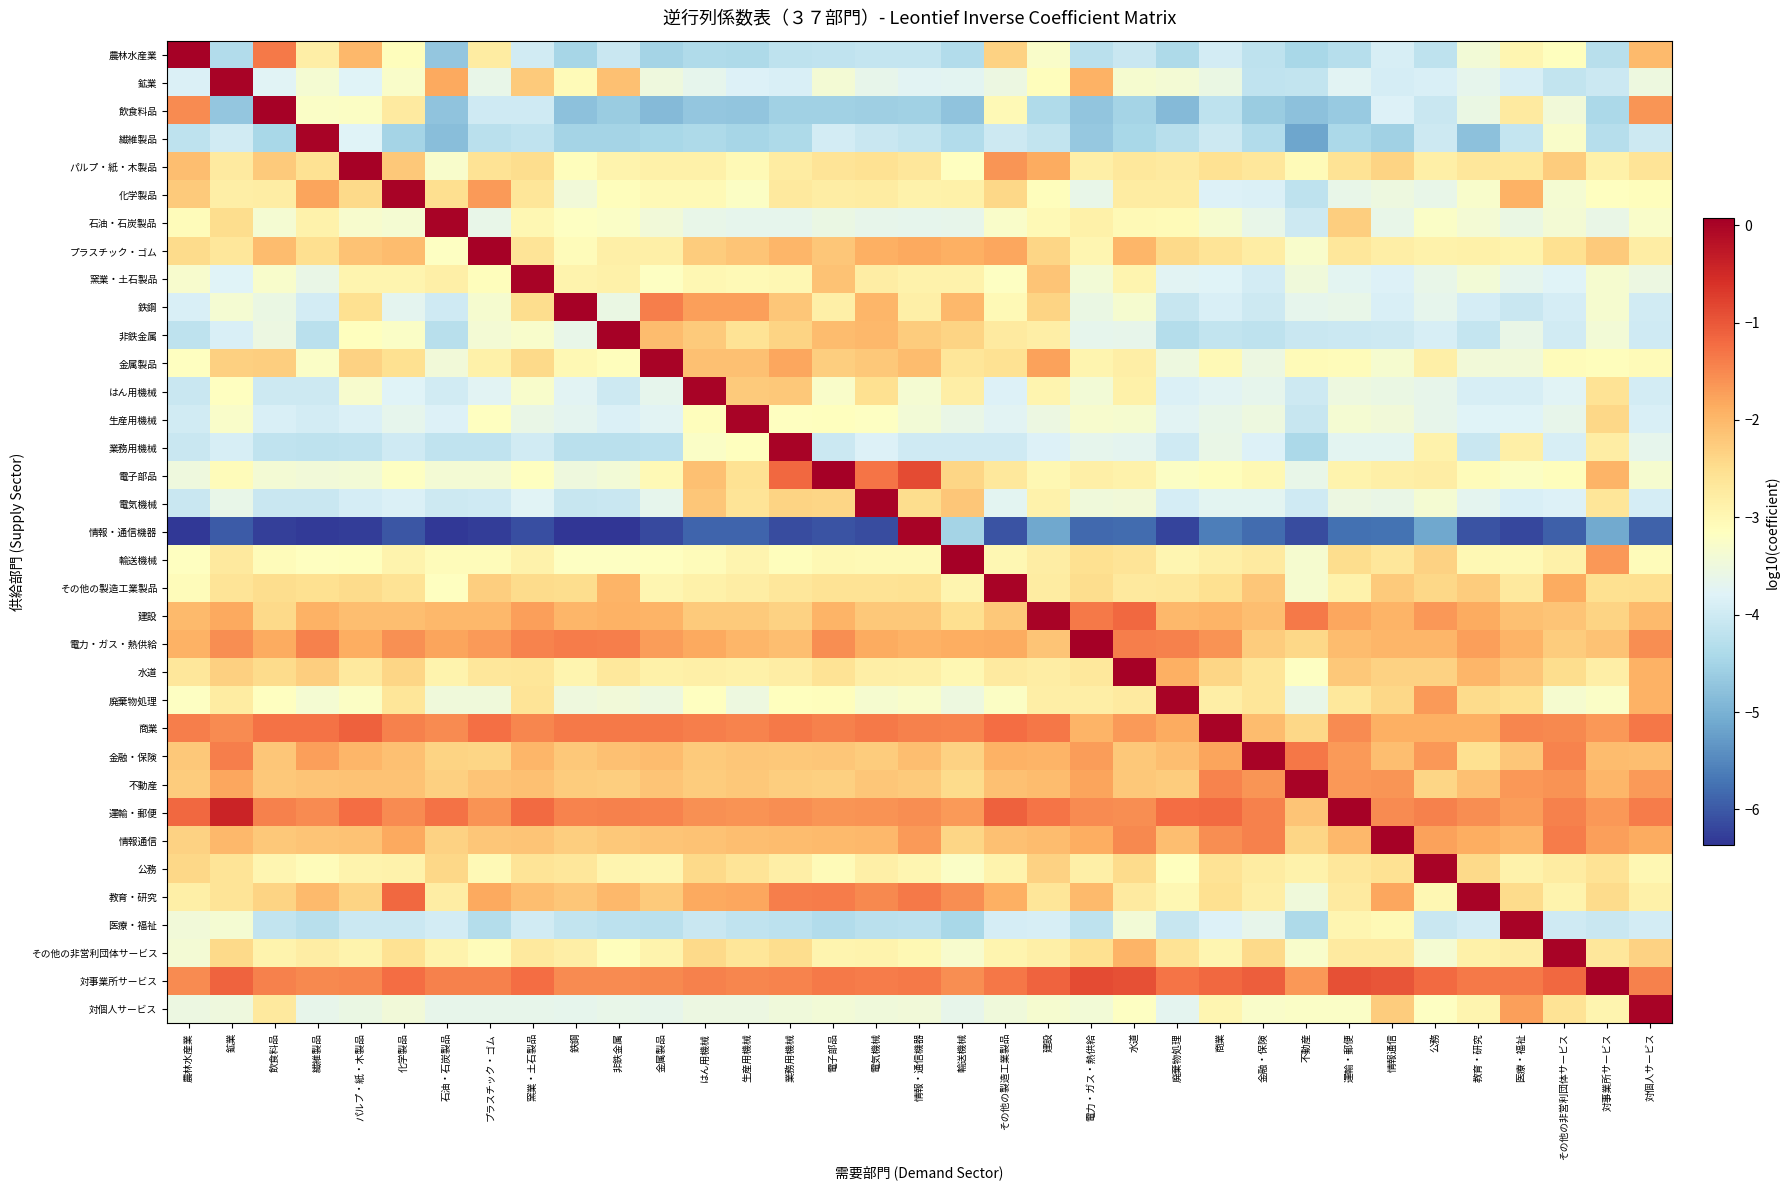

Reading right to left, list all the values displayed in this chart.

農林水産業: 対個人サービス=-2.0	対事業所サービス=-4.3	その他の非営利団体サービス=-3.1	医療・福祉=-3.0	教育・研究=-3.4	公務=-4.2	情報通信=-3.9	運輸・郵便=-4.3	不動産=-4.5	金融・保険=-4.2	商業=-3.9	廃棄物処理=-4.4	水道=-4.1	電力・ガス・熱供給=-4.3	建設=-3.3	その他の製造工業製品=-2.3	輸送機械=-4.3	情報・通信機器=-4.1	電気機械=-4.1	電子部品=-4.2	業務用機械=-4.2	生産用機械=-4.4	はん用機械=-4.4	金属製品=-4.5	非鉄金属=-4.1	鉄鋼=-4.5	窯業・土石製品=-4.0	プラスチック・ゴム=-2.8	石油・石炭製品=-4.7	化学製品=-3.1	パルプ・紙・木製品=-2.0	繊維製品=-2.8	飲食料品=-1.4	鉱業=-4.3	農林水産業=0.0
鉱業: 対個人サービス=-3.5	対事業所サービス=-4.0	その他の非営利団体サービス=-4.1	医療・福祉=-3.9	教育・研究=-3.7	公務=-3.9	情報通信=-3.9	運輸・郵便=-3.7	不動産=-4.1	金融・保険=-4.2	商業=-3.6	廃棄物処理=-3.4	水道=-3.3	電力・ガス・熱供給=-1.9	建設=-3.1	その他の製造工業製品=-3.5	輸送機械=-3.7	情報・通信機器=-3.7	電気機械=-3.6	電子部品=-3.4	業務用機械=-3.9	生産用機械=-3.8	はん用機械=-3.7	金属製品=-3.5	非鉄金属=-2.1	鉄鋼=-3.1	窯業・土石製品=-2.2	プラスチック・ゴム=-3.6	石油・石炭製品=-1.8	化学製品=-3.3	パルプ・紙・木製品=-3.8	繊維製品=-3.4	飲食料品=-3.8	鉱業=0.0	農林水産業=-3.8
飲食料品: 対個人サービス=-1.6	対事業所サービス=-4.4	その他の非営利団体サービス=-3.4	医療・福祉=-2.7	教育・研究=-3.6	公務=-4.1	情報通信=-3.8	運輸・郵便=-4.6	不動産=-4.8	金融・保険=-4.6	商業=-4.2	廃棄物処理=-4.9	水道=-4.5	電力・ガス・熱供給=-4.7	建設=-4.4	その他の製造工業製品=-3.0	輸送機械=-4.7	情報・通信機器=-4.6	電気機械=-4.6	電子部品=-4.5	業務用機械=-4.5	生産用機械=-4.7	はん用機械=-4.7	金属製品=-4.9	非鉄金属=-4.6	鉄鋼=-4.8	窯業・土石製品=-4.0	プラスチック・ゴム=-4.0	石油・石炭製品=-4.7	化学製品=-2.7	パルプ・紙・木製品=-3.2	繊維製品=-3.2	飲食料品=0.0	鉱業=-4.7	農林水産業=-1.5
繊維製品: 対個人サービス=-4.0	対事業所サービス=-4.3	その他の非営利団体サービス=-3.3	医療・福祉=-4.1	教育・研究=-4.8	公務=-4.0	情報通信=-4.5	運輸・郵便=-4.4	不動産=-5.2	金融・保険=-4.4	商業=-4.0	廃棄物処理=-4.3	水道=-4.4	電力・ガス・熱供給=-4.7	建設=-4.1	その他の製造工業製品=-4.0	輸送機械=-4.3	情報・通信機器=-4.1	電気機械=-4.1	電子部品=-4.0	業務用機械=-4.4	生産用機械=-4.5	はん用機械=-4.4	金属製品=-4.5	非鉄金属=-4.5	鉄鋼=-4.5	窯業・土石製品=-4.2	プラスチック・ゴム=-4.2	石油・石炭製品=-4.8	化学製品=-4.5	パルプ・紙・木製品=-3.8	繊維製品=0.0	飲食料品=-4.5	鉱業=-4.0	農林水産業=-4.2
パルプ・紙・木製品: 対個人サービス=-2.6	対事業所サービス=-2.8	その他の非営利団体サービス=-2.2	医療・福祉=-2.7	教育・研究=-2.6	公務=-2.8	情報通信=-2.4	運輸・郵便=-2.6	不動産=-3.1	金融・保険=-2.7	商業=-2.5	廃棄物処理=-2.7	水道=-2.7	電力・ガス・熱供給=-2.8	建設=-1.9	その他の製造工業製品=-1.6	輸送機械=-3.2	情報・通信機器=-2.6	電気機械=-2.5	電子部品=-2.6	業務用機械=-2.8	生産用機械=-3.0	はん用機械=-2.9	金属製品=-2.8	非鉄金属=-2.9	鉄鋼=-3.1	窯業・土石製品=-2.5	プラスチック・ゴム=-2.6	石油・石炭製品=-3.3	化学製品=-2.2	パルプ・紙・木製品=0.0	繊維製品=-2.6	飲食料品=-2.2	鉱業=-2.7	農林水産業=-2.1
化学製品: 対個人サービス=-3.1	対事業所サービス=-3.2	その他の非営利団体サービス=-3.4	医療・福祉=-1.9	教育・研究=-3.3	公務=-3.6	情報通信=-3.5	運輸・郵便=-3.6	不動産=-4.2	金融・保険=-3.8	商業=-3.8	廃棄物処理=-2.8	水道=-2.8	電力・ガス・熱供給=-3.6	建設=-3.1	その他の製造工業製品=-2.4	輸送機械=-2.9	情報・通信機器=-2.9	電気機械=-2.7	電子部品=-2.8	業務用機械=-2.7	生産用機械=-3.2	はん用機械=-3.0	金属製品=-3.0	非鉄金属=-3.1	鉄鋼=-3.4	窯業・土石製品=-2.6	プラスチック・ゴム=-1.7	石油・石炭製品=-2.5	化学製品=0.0	パルプ・紙・木製品=-2.4	繊維製品=-1.8	飲食料品=-2.8	鉱業=-2.8	農林水産業=-2.2
石油・石炭製品: 対個人サービス=-3.3	対事業所サービス=-3.6	その他の非営利団体サービス=-3.4	医療・福祉=-3.6	教育・研究=-3.4	公務=-3.2	情報通信=-3.6	運輸・郵便=-2.3	不動産=-4.0	金融・保険=-3.6	商業=-3.3	廃棄物処理=-3.1	水道=-3.0	電力・ガス・熱供給=-2.9	建設=-3.0	その他の製造工業製品=-3.3	輸送機械=-3.6	情報・通信機器=-3.7	電気機械=-3.6	電子部品=-3.6	業務用機械=-3.7	生産用機械=-3.7	はん用機械=-3.6	金属製品=-3.4	非鉄金属=-3.2	鉄鋼=-3.2	窯業・土石製品=-3.0	プラスチック・ゴム=-3.6	石油・石炭製品=0.0	化学製品=-3.4	パルプ・紙・木製品=-3.3	繊維製品=-2.9	飲食料品=-3.4	鉱業=-2.5	農林水産業=-3.1
プラスチック・ゴム: 対個人サービス=-2.8	対事業所サービス=-2.2	その他の非営利団体サービス=-2.5	医療・福祉=-2.9	教育・研究=-2.9	公務=-2.9	情報通信=-2.8	運輸・郵便=-2.7	不動産=-3.3	金融・保険=-2.8	商業=-2.6	廃棄物処理=-2.4	水道=-2.0	電力・ガス・熱供給=-3.0	建設=-2.4	その他の製造工業製品=-1.8	輸送機械=-1.9	情報・通信機器=-1.8	電気機械=-1.9	電子部品=-2.2	業務用機械=-2.0	生産用機械=-2.2	はん用機械=-2.2	金属製品=-2.8	非鉄金属=-2.8	鉄鋼=-3.1	窯業・土石製品=-2.6	プラスチック・ゴム=0.0	石油・石炭製品=-3.2	化学製品=-2.1	パルプ・紙・木製品=-2.1	繊維製品=-2.5	飲食料品=-2.0	鉱業=-2.6	農林水産業=-2.5
窯業・土石製品: 対個人サービス=-3.5	対事業所サービス=-3.3	その他の非営利団体サービス=-3.8	医療・福祉=-3.7	教育・研究=-3.4	公務=-3.6	情報通信=-3.8	運輸・郵便=-3.7	不動産=-3.5	金融・保険=-3.9	商業=-3.8	廃棄物処理=-3.7	水道=-2.9	電力・ガス・熱供給=-3.4	建設=-2.1	その他の製造工業製品=-3.2	輸送機械=-2.9	情報・通信機器=-2.9	電気機械=-2.8	電子部品=-2.1	業務用機械=-3.0	生産用機械=-3.0	はん用機械=-3.0	金属製品=-3.2	非鉄金属=-2.9	鉄鋼=-2.9	窯業・土石製品=0.0	プラスチック・ゴム=-3.1	石油・石炭製品=-2.8	化学製品=-2.9	パルプ・紙・木製品=-2.9	繊維製品=-3.6	飲食料品=-3.3	鉱業=-3.8	農林水産業=-3.3
鉄鋼: 対個人サービス=-4.0	対事業所サービス=-3.3	その他の非営利団体サービス=-3.9	医療・福祉=-4.1	教育・研究=-3.9	公務=-3.7	情報通信=-3.9	運輸・郵便=-3.6	不動産=-3.7	金融・保険=-4.0	商業=-3.9	廃棄物処理=-4.1	水道=-3.3	電力・ガス・熱供給=-3.6	建設=-2.4	その他の製造工業製品=-3.0	輸送機械=-2.0	情報・通信機器=-2.8	電気機械=-2.0	電子部品=-2.8	業務用機械=-2.2	生産用機械=-1.7	はん用機械=-1.7	金属製品=-1.4	非鉄金属=-3.6	鉄鋼=0.0	窯業・土石製品=-2.5	プラスチック・ゴム=-3.3	石油・石炭製品=-4.0	化学製品=-3.7	パルプ・紙・木製品=-2.5	繊維製品=-4.0	飲食料品=-3.6	鉱業=-3.4	農林水産業=-3.9
非鉄金属: 対個人サービス=-4.0	対事業所サービス=-3.4	その他の非営利団体サービス=-4.0	医療・福祉=-3.6	教育・研究=-4.1	公務=-3.9	情報通信=-4.0	運輸・郵便=-4.1	不動産=-4.1	金融・保険=-4.2	商業=-4.1	廃棄物処理=-4.3	水道=-3.6	電力・ガス・熱供給=-3.7	建設=-2.8	その他の製造工業製品=-2.7	輸送機械=-2.4	情報・通信機器=-2.3	電気機械=-2.0	電子部品=-2.1	業務用機械=-2.4	生産用機械=-2.6	はん用機械=-2.2	金属製品=-2.0	非鉄金属=0.0	鉄鋼=-3.6	窯業・土石製品=-3.3	プラスチック・ゴム=-3.4	石油・石炭製品=-4.3	化学製品=-3.2	パルプ・紙・木製品=-3.1	繊維製品=-4.2	飲食料品=-3.5	鉱業=-3.9	農林水産業=-4.2
金属製品: 対個人サービス=-3.1	対事業所サービス=-3.1	その他の非営利団体サービス=-3.1	医療・福祉=-3.4	教育・研究=-3.4	公務=-2.8	情報通信=-3.3	運輸・郵便=-3.1	不動産=-3.1	金融・保険=-3.5	商業=-3.0	廃棄物処理=-3.5	水道=-2.8	電力・ガス・熱供給=-2.9	建設=-1.8	その他の製造工業製品=-2.6	輸送機械=-2.6	情報・通信機器=-2.1	電気機械=-2.2	電子部品=-2.3	業務用機械=-1.8	生産用機械=-2.1	はん用機械=-2.1	金属製品=0.0	非鉄金属=-3.1	鉄鋼=-3.0	窯業・土石製品=-2.4	プラスチック・ゴム=-2.9	石油・石炭製品=-3.4	化学製品=-2.5	パルプ・紙・木製品=-2.3	繊維製品=-3.2	飲食料品=-2.3	鉱業=-2.3	農林水産業=-3.2
はん用機械: 対個人サービス=-3.9	対事業所サービス=-2.6	その他の非営利団体サービス=-3.8	医療・福祉=-3.9	教育・研究=-3.9	公務=-3.6	情報通信=-3.6	運輸・郵便=-3.5	不動産=-4.0	金融・保険=-3.7	商業=-3.7	廃棄物処理=-3.8	水道=-2.9	電力・ガス・熱供給=-3.4	建設=-2.9	その他の製造工業製品=-3.8	輸送機械=-2.8	情報・通信機器=-3.4	電気機械=-2.5	電子部品=-3.3	業務用機械=-2.2	生産用機械=-2.2	はん用機械=0.0	金属製品=-3.7	非鉄金属=-4.0	鉄鋼=-3.7	窯業・土石製品=-3.3	プラスチック・ゴム=-3.7	石油・石炭製品=-4.0	化学製品=-3.8	パルプ・紙・木製品=-3.3	繊維製品=-4.0	飲食料品=-4.0	鉱業=-3.2	農林水産業=-4.1
生産用機械: 対個人サービス=-3.9	対事業所サービス=-2.4	その他の非営利団体サービス=-3.6	医療・福祉=-3.8	教育・研究=-3.8	公務=-3.6	情報通信=-3.4	運輸・郵便=-3.4	不動産=-4.1	金融・保険=-3.5	商業=-3.6	廃棄物処理=-3.7	水道=-3.3	電力・ガス・熱供給=-3.3	建設=-3.5	その他の製造工業製品=-3.7	輸送機械=-3.6	情報・通信機器=-3.4	電気機械=-3.2	電子部品=-3.1	業務用機械=-3.2	生産用機械=0.0	はん用機械=-3.1	金属製品=-3.7	非鉄金属=-3.8	鉄鋼=-3.7	窯業・土石製品=-3.6	プラスチック・ゴム=-3.2	石油・石炭製品=-3.8	化学製品=-3.7	パルプ・紙・木製品=-3.8	繊維製品=-3.9	飲食料品=-3.9	鉱業=-3.3	農林水産業=-4.0
業務用機械: 対個人サービス=-3.7	対事業所サービス=-2.8	その他の非営利団体サービス=-3.9	医療・福祉=-2.8	教育・研究=-4.1	公務=-2.9	情報通信=-3.7	運輸・郵便=-3.7	不動産=-4.4	金融・保険=-3.8	商業=-3.6	廃棄物処理=-4.0	水道=-3.7	電力・ガス・熱供給=-3.7	建設=-3.8	その他の製造工業製品=-4.0	輸送機械=-4.0	情報・通信機器=-4.0	電気機械=-3.8	電子部品=-4.1	業務用機械=0.0	生産用機械=-3.1	はん用機械=-3.2	金属製品=-4.2	非鉄金属=-4.2	鉄鋼=-4.3	窯業・土石製品=-4.0	プラスチック・ゴム=-4.2	石油・石炭製品=-4.2	化学製品=-4.0	パルプ・紙・木製品=-4.2	繊維製品=-4.2	飲食料品=-4.2	鉱業=-3.9	農林水産業=-4.1
電子部品: 対個人サービス=-3.3	対事業所サービス=-2.0	その他の非営利団体サービス=-3.1	医療・福祉=-3.2	教育・研究=-3.1	公務=-2.8	情報通信=-2.8	運輸・郵便=-2.9	不動産=-3.6	金融・保険=-3.0	商業=-3.1	廃棄物処理=-3.2	水道=-2.9	電力・ガス・熱供給=-2.8	建設=-3.0	その他の製造工業製品=-2.7	輸送機械=-2.4	情報・通信機器=-0.9	電気機械=-1.3	電子部品=0.1	業務用機械=-1.2	生産用機械=-2.6	はん用機械=-2.1	金属製品=-3.0	非鉄金属=-3.4	鉄鋼=-3.5	窯業・土石製品=-3.2	プラスチック・ゴム=-3.4	石油・石炭製品=-3.4	化学製品=-3.2	パルプ・紙・木製品=-3.4	繊維製品=-3.4	飲食料品=-3.4	鉱業=-3.1	農林水産業=-3.5
電気機械: 対個人サービス=-3.9	対事業所サービス=-2.6	その他の非営利団体サービス=-3.8	医療・福祉=-3.9	教育・研究=-3.7	公務=-3.4	情報通信=-3.6	運輸・郵便=-3.5	不動産=-4.0	金融・保険=-3.7	商業=-3.7	廃棄物処理=-3.9	水道=-3.4	電力・ガス・熱供給=-3.5	建設=-2.9	その他の製造工業製品=-3.7	輸送機械=-2.2	情報・通信機器=-2.5	電気機械=0.0	電子部品=-2.4	業務用機械=-2.4	生産用機械=-2.6	はん用機械=-2.2	金属製品=-3.7	非鉄金属=-4.1	鉄鋼=-4.1	窯業・土石製品=-3.8	プラスチック・ゴム=-4.0	石油・石炭製品=-4.0	化学製品=-3.8	パルプ・紙・木製品=-3.9	繊維製品=-4.1	飲食料品=-4.1	鉱業=-3.6	農林水産業=-4.1
情報・通信機器: 対個人サービス=-5.9	対事業所サービス=-5.1	その他の非営利団体サービス=-5.9	医療・福祉=-6.2	教育・研究=-6.1	公務=-5.1	情報通信=-5.7	運輸・郵便=-5.7	不動産=-6.1	金融・保険=-5.8	商業=-5.6	廃棄物処理=-6.2	水道=-5.8	電力・ガス・熱供給=-5.8	建設=-5.1	その他の製造工業製品=-6.1	輸送機械=-4.5	情報・通信機器=0.0	電気機械=-6.1	電子部品=-6.0	業務用機械=-6.1	生産用機械=-5.9	はん用機械=-5.9	金属製品=-6.2	非鉄金属=-6.4	鉄鋼=-6.4	窯業・土石製品=-6.1	プラスチック・ゴム=-6.3	石油・石炭製品=-6.3	化学製品=-6.0	パルプ・紙・木製品=-6.3	繊維製品=-6.3	飲食料品=-6.3	鉱業=-6.0	農林水産業=-6.3
輸送機械: 対個人サービス=-3.1	対事業所サービス=-1.6	その他の非営利団体サービス=-2.9	医療・福祉=-3.0	教育・研究=-3.0	公務=-2.3	情報通信=-2.7	運輸・郵便=-2.5	不動産=-3.3	金融・保険=-2.7	商業=-2.8	廃棄物処理=-3.0	水道=-2.6	電力・ガス・熱供給=-2.5	建設=-2.8	その他の製造工業製品=-3.0	輸送機械=0.1	情報・通信機器=-3.0	電気機械=-3.0	電子部品=-3.0	業務用機械=-3.1	生産用機械=-2.9	はん用機械=-3.1	金属製品=-3.2	非鉄金属=-3.2	鉄鋼=-3.2	窯業・土石製品=-2.9	プラスチック・ゴム=-3.1	石油・石炭製品=-3.1	化学製品=-2.9	パルプ・紙・木製品=-3.1	繊維製品=-3.2	飲食料品=-3.1	鉱業=-2.7	農林水産業=-3.2
その他の製造工業製品: 対個人サービス=-2.5	対事業所サービス=-2.5	その他の非営利団体サービス=-1.9	医療・福祉=-2.7	教育・研究=-2.3	公務=-2.4	情報通信=-2.2	運輸・郵便=-2.9	不動産=-3.3	金融・保険=-2.2	商業=-2.5	廃棄物処理=-2.7	水道=-2.7	電力・ガス・熱供給=-2.5	建設=-2.8	その他の製造工業製品=0.0	輸送機械=-2.9	情報・通信機器=-2.6	電気機械=-2.6	電子部品=-2.6	業務用機械=-2.7	生産用機械=-2.8	はん用機械=-2.9	金属製品=-3.0	非鉄金属=-2.0	鉄鋼=-2.5	窯業・土石製品=-2.4	プラスチック・ゴム=-2.3	石油・石炭製品=-3.2	化学製品=-2.6	パルプ・紙・木製品=-2.5	繊維製品=-2.5	飲食料品=-2.5	鉱業=-2.6	農林水産業=-3.1
建設: 対個人サービス=-2.0	対事業所サービス=-2.3	その他の非営利団体サービス=-2.2	医療・福祉=-2.1	教育・研究=-1.9	公務=-1.6	情報通信=-1.9	運輸・郵便=-1.8	不動産=-1.4	金融・保険=-2.1	商業=-2.0	廃棄物処理=-2.0	水道=-1.2	電力・ガス・熱供給=-1.4	建設=0.0	その他の製造工業製品=-2.2	輸送機械=-2.5	情報・通信機器=-2.2	電気機械=-2.2	電子部品=-2.0	業務用機械=-2.3	生産用機械=-2.2	はん用機械=-2.2	金属製品=-2.0	非鉄金属=-1.9	鉄鋼=-2.0	窯業・土石製品=-1.7	プラスチック・ゴム=-2.0	石油・石炭製品=-2.0	化学製品=-2.1	パルプ・紙・木製品=-2.1	繊維製品=-1.9	飲食料品=-2.4	鉱業=-1.8	農林水産業=-2.0
電力・ガス・熱供給: 対個人サービス=-1.5	対事業所サービス=-2.1	その他の非営利団体サービス=-2.3	医療・福祉=-1.9	教育・研究=-1.7	公務=-2.0	情報通信=-2.0	運輸・郵便=-2.0	不動産=-2.4	金融・保険=-2.3	商業=-1.6	廃棄物処理=-1.4	水道=-1.4	電力・ガス・熱供給=0.1	建設=-2.2	その他の製造工業製品=-1.9	輸送機械=-1.9	情報・通信機器=-1.9	電気機械=-1.9	電子部品=-1.6	業務用機械=-2.1	生産用機械=-2.0	はん用機械=-1.8	金属製品=-1.7	非鉄金属=-1.4	鉄鋼=-1.4	窯業・土石製品=-1.4	プラスチック・ゴム=-1.7	石油・石炭製品=-1.8	化学製品=-1.6	パルプ・紙・木製品=-1.9	繊維製品=-1.4	飲食料品=-1.9	鉱業=-1.6	農林水産業=-1.9
水道: 対個人サービス=-1.9	対事業所サービス=-2.8	その他の非営利団体サービス=-2.5	医療・福祉=-2.2	教育・研究=-2.0	公務=-2.3	情報通信=-2.3	運輸・郵便=-2.2	不動産=-3.2	金融・保険=-2.6	商業=-2.4	廃棄物処理=-1.9	水道=0.0	電力・ガス・熱供給=-2.7	建設=-2.8	その他の製造工業製品=-2.7	輸送機械=-3.0	情報・通信機器=-2.8	電気機械=-2.8	電子部品=-2.6	業務用機械=-2.8	生産用機械=-2.9	はん用機械=-2.8	金属製品=-2.9	非鉄金属=-2.7	鉄鋼=-2.9	窯業・土石製品=-2.6	プラスチック・ゴム=-2.7	石油・石炭製品=-2.9	化学製品=-2.4	パルプ・紙・木製品=-2.7	繊維製品=-2.3	飲食料品=-2.5	鉱業=-2.3	農林水産業=-2.7
廃棄物処理: 対個人サービス=-1.9	対事業所サービス=-3.2	その他の非営利団体サービス=-3.3	医療・福祉=-2.5	教育・研究=-2.5	公務=-1.7	情報通信=-2.4	運輸・郵便=-2.7	不動産=-3.6	金融・保険=-2.6	商業=-2.8	廃棄物処理=0.0	水道=-2.7	電力・ガス・熱供給=-2.8	建設=-2.8	その他の製造工業製品=-3.2	輸送機械=-3.5	情報・通信機器=-3.3	電気機械=-3.4	電子部品=-3.1	業務用機械=-3.1	生産用機械=-3.5	はん用機械=-3.2	金属製品=-3.5	非鉄金属=-3.4	鉄鋼=-3.5	窯業・土石製品=-2.6	プラスチック・ゴム=-3.5	石油・石炭製品=-3.5	化学製品=-2.6	パルプ・紙・木製品=-3.2	繊維製品=-3.4	飲食料品=-3.2	鉱業=-2.8	農林水産業=-3.2
商業: 対個人サービス=-1.3	対事業所サービス=-1.7	その他の非営利団体サービス=-1.5	医療・福祉=-1.5	教育・研究=-1.9	公務=-1.9	情報通信=-1.9	運輸・郵便=-1.5	不動産=-2.4	金融・保険=-2.0	商業=0.0	廃棄物処理=-1.9	水道=-1.7	電力・ガス・熱供給=-2.0	建設=-1.3	その他の製造工業製品=-1.2	輸送機械=-1.4	情報・通信機器=-1.4	電気機械=-1.4	電子部品=-1.4	業務用機械=-1.4	生産用機械=-1.5	はん用機械=-1.4	金属製品=-1.3	非鉄金属=-1.3	鉄鋼=-1.4	窯業・土石製品=-1.5	プラスチック・ゴム=-1.3	石油・石炭製品=-1.5	化学製品=-1.4	パルプ・紙・木製品=-1.1	繊維製品=-1.3	飲食料品=-1.3	鉱業=-1.5	農林水産業=-1.4
金融・保険: 対個人サービス=-2.1	対事業所サービス=-2.1	その他の非営利団体サービス=-1.4	医療・福祉=-2.2	教育・研究=-2.5	公務=-1.7	情報通信=-2.1	運輸・郵便=-1.7	不動産=-1.3	金融・保険=0.0	商業=-1.8	廃棄物処理=-2.1	水道=-2.2	電力・ガス・熱供給=-1.7	建設=-2.0	その他の製造工業製品=-1.9	輸送機械=-2.3	情報・通信機器=-2.1	電気機械=-2.3	電子部品=-2.2	業務用機械=-2.2	生産用機械=-2.2	はん用機械=-2.2	金属製品=-2.1	非鉄金属=-2.1	鉄鋼=-2.2	窯業・土石製品=-2.0	プラスチック・ゴム=-2.4	石油・石炭製品=-2.4	化学製品=-2.1	パルプ・紙・木製品=-2.0	繊維製品=-1.7	飲食料品=-2.2	鉱業=-1.4	農林水産業=-2.2
不動産: 対個人サービス=-1.7	対事業所サービス=-2.0	その他の非営利団体サービス=-1.6	医療・福祉=-1.7	教育・研究=-2.1	公務=-2.4	情報通信=-1.6	運輸・郵便=-1.6	不動産=0.0	金融・保険=-1.6	商業=-1.5	廃棄物処理=-2.3	水道=-2.2	電力・ガス・熱供給=-1.8	建設=-2.1	その他の製造工業製品=-2.1	輸送機械=-2.5	情報・通信機器=-2.2	電気機械=-2.2	電子部品=-2.3	業務用機械=-2.3	生産用機械=-2.2	はん用機械=-2.3	金属製品=-2.2	非鉄金属=-2.3	鉄鋼=-2.3	窯業・土石製品=-2.1	プラスチック・ゴム=-2.1	石油・石炭製品=-2.3	化学製品=-2.1	パルプ・紙・木製品=-2.1	繊維製品=-2.1	飲食料品=-2.2	鉱業=-1.8	農林水産業=-2.3
運輸・郵便: 対個人サービス=-1.4	対事業所サービス=-1.7	その他の非営利団体サービス=-1.4	医療・福祉=-1.7	教育・研究=-1.5	公務=-1.4	情報通信=-1.5	運輸・郵便=0.0	不動産=-2.2	金融・保険=-1.4	商業=-1.2	廃棄物処理=-1.2	水道=-1.6	電力・ガス・熱供給=-1.5	建設=-1.3	その他の製造工業製品=-1.1	輸送機械=-1.7	情報・通信機器=-1.6	電気機械=-1.6	電子部品=-1.6	業務用機械=-1.5	生産用機械=-1.6	はん用機械=-1.6	金属製品=-1.5	非鉄金属=-1.4	鉄鋼=-1.5	窯業・土石製品=-1.2	プラスチック・ゴム=-1.6	石油・石炭製品=-1.3	化学製品=-1.5	パルプ・紙・木製品=-1.2	繊維製品=-1.5	飲食料品=-1.4	鉱業=-0.4	農林水産業=-1.2
情報通信: 対個人サービス=-1.8	対事業所サービス=-1.7	その他の非営利団体サービス=-1.4	医療・福祉=-2.0	教育・研究=-1.9	公務=-1.7	情報通信=0.0	運輸・郵便=-2.0	不動産=-2.4	金融・保険=-1.4	商業=-1.6	廃棄物処理=-2.1	水道=-1.5	電力・ガス・熱供給=-1.9	建設=-2.0	その他の製造工業製品=-2.1	輸送機械=-2.4	情報・通信機器=-1.7	電気機械=-2.0	電子部品=-2.0	業務用機械=-2.1	生産用機械=-2.1	はん用機械=-2.1	金属製品=-2.2	非鉄金属=-2.2	鉄鋼=-2.3	窯業・土石製品=-2.1	プラスチック・ゴム=-2.2	石油・石炭製品=-2.3	化学製品=-1.8	パルプ・紙・木製品=-2.1	繊維製品=-2.2	飲食料品=-2.2	鉱業=-2.0	農林水産業=-2.3
公務: 対個人サービス=-3.0	対事業所サービス=-2.6	その他の非営利団体サービス=-2.8	医療・福祉=-2.9	教育・研究=-2.4	公務=0.0	情報通信=-2.5	運輸・郵便=-2.7	不動産=-2.9	金融・保険=-2.8	商業=-2.6	廃棄物処理=-3.1	水道=-2.5	電力・ガス・熱供給=-2.8	建設=-2.3	その他の製造工業製品=-2.9	輸送機械=-3.2	情報・通信機器=-3.0	電気機械=-2.8	電子部品=-3.1	業務用機械=-2.8	生産用機械=-2.6	はん用機械=-2.4	金属製品=-3.0	非鉄金属=-2.9	鉄鋼=-2.7	窯業・土石製品=-2.6	プラスチック・ゴム=-3.0	石油・石炭製品=-2.4	化学製品=-2.9	パルプ・紙・木製品=-2.9	繊維製品=-3.1	飲食料品=-3.0	鉱業=-2.6	農林水産業=-2.4
教育・研究: 対個人サービス=-2.9	対事業所サービス=-2.5	その他の非営利団体サービス=-2.9	医療・福祉=-2.5	教育・研究=0.0	公務=-3.0	情報通信=-1.8	運輸・郵便=-2.7	不動産=-3.5	金融・保険=-2.8	商業=-2.5	廃棄物処理=-3.0	水道=-2.7	電力・ガス・熱供給=-2.0	建設=-2.6	その他の製造工業製品=-1.9	輸送機械=-1.6	情報・通信機器=-1.4	電気機械=-1.5	電子部品=-1.4	業務用機械=-1.4	生産用機械=-1.8	はん用機械=-1.8	金属製品=-2.2	非鉄金属=-2.0	鉄鋼=-2.2	窯業・土石製品=-2.1	プラスチック・ゴム=-1.8	石油・石炭製品=-2.8	化学製品=-1.2	パルプ・紙・木製品=-2.4	繊維製品=-2.0	飲食料品=-2.4	鉱業=-2.6	農林水産業=-2.8
医療・福祉: 対個人サービス=-3.9	対事業所サービス=-4.1	その他の非営利団体サービス=-4.0	医療・福祉=0.0	教育・研究=-3.9	公務=-4.1	情報通信=-3.0	運輸・郵便=-3.0	不動産=-4.4	金融・保険=-3.6	商業=-3.8	廃棄物処理=-4.1	水道=-3.4	電力・ガス・熱供給=-4.2	建設=-3.9	その他の製造工業製品=-3.9	輸送機械=-4.5	情報・通信機器=-4.2	電気機械=-4.2	電子部品=-4.3	業務用機械=-4.2	生産用機械=-4.2	はん用機械=-4.1	金属製品=-4.2	非鉄金属=-4.2	鉄鋼=-4.1	窯業・土石製品=-4.0	プラスチック・ゴム=-4.3	石油・石炭製品=-3.9	化学製品=-4.0	パルプ・紙・木製品=-4.0	繊維製品=-4.3	飲食料品=-4.2	鉱業=-3.4	農林水産業=-3.4
その他の非営利団体サービス: 対個人サービス=-2.3	対事業所サービス=-2.7	その他の非営利団体サービス=0.0	医療・福祉=-2.8	教育・研究=-2.9	公務=-3.4	情報通信=-2.7	運輸・郵便=-2.7	不動産=-3.3	金融・保険=-2.4	商業=-3.0	廃棄物処理=-2.6	水道=-2.0	電力・ガス・熱供給=-2.5	建設=-2.8	その他の製造工業製品=-2.9	輸送機械=-3.3	情報・通信機器=-3.0	電気機械=-2.9	電子部品=-2.9	業務用機械=-2.5	生産用機械=-2.6	はん用機械=-2.4	金属製品=-2.9	非鉄金属=-3.1	鉄鋼=-2.8	窯業・土石製品=-2.7	プラスチック・ゴム=-3.1	石油・石炭製品=-2.9	化学製品=-2.6	パルプ・紙・木製品=-2.9	繊維製品=-2.8	飲食料品=-2.9	鉱業=-2.4	農林水産業=-3.4
対事業所サービス: 対個人サービス=-1.4	対事業所サービス=0.0	その他の非営利団体サービス=-1.2	医療・福祉=-1.4	教育・研究=-1.4	公務=-1.2	情報通信=-1.0	運輸・郵便=-0.9	不動産=-1.7	金融・保険=-1.1	商業=-1.2	廃棄物処理=-1.3	水道=-0.9	電力・ガス・熱供給=-0.9	建設=-1.1	その他の製造工業製品=-1.3	輸送機械=-1.6	情報・通信機器=-1.4	電気機械=-1.4	電子部品=-1.3	業務用機械=-1.5	生産用機械=-1.5	はん用機械=-1.4	金属製品=-1.5	非鉄金属=-1.5	鉄鋼=-1.5	窯業・土石製品=-1.2	プラスチック・ゴム=-1.4	石油・石炭製品=-1.4	化学製品=-1.2	パルプ・紙・木製品=-1.5	繊維製品=-1.5	飲食料品=-1.4	鉱業=-1.1	農林水産業=-1.5
対個人サービス: 対個人サービス=0.0	対事業所サービス=-2.9	その他の非営利団体サービス=-2.6	医療・福祉=-1.7	教育・研究=-2.9	公務=-3.2	情報通信=-2.3	運輸・郵便=-3.2	不動産=-3.2	金融・保険=-3.3	商業=-3.0	廃棄物処理=-3.7	水道=-3.2	電力・ガス・熱供給=-3.4	建設=-3.3	その他の製造工業製品=-3.5	輸送機械=-3.6	情報・通信機器=-3.4	電気機械=-3.5	電子部品=-3.4	業務用機械=-3.5	生産用機械=-3.5	はん用機械=-3.5	金属製品=-3.6	非鉄金属=-3.6	鉄鋼=-3.7	窯業・土石製品=-3.6	プラスチック・ゴム=-3.6	石油・石炭製品=-3.6	化学製品=-3.4	パルプ・紙・木製品=-3.6	繊維製品=-3.6	飲食料品=-2.7	鉱業=-3.5	農林水産業=-3.5